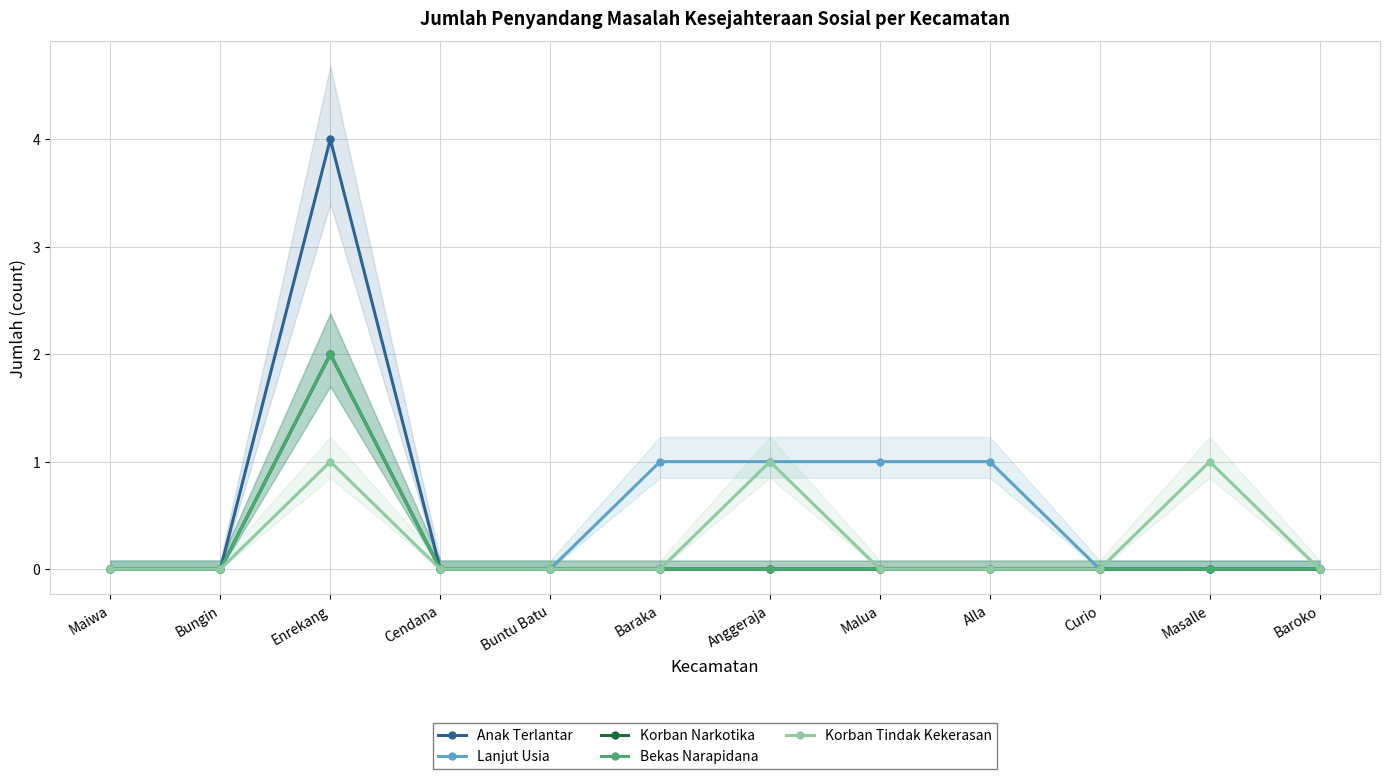

Is it true that Lanjut Usia equals 1 at Baraka?

True